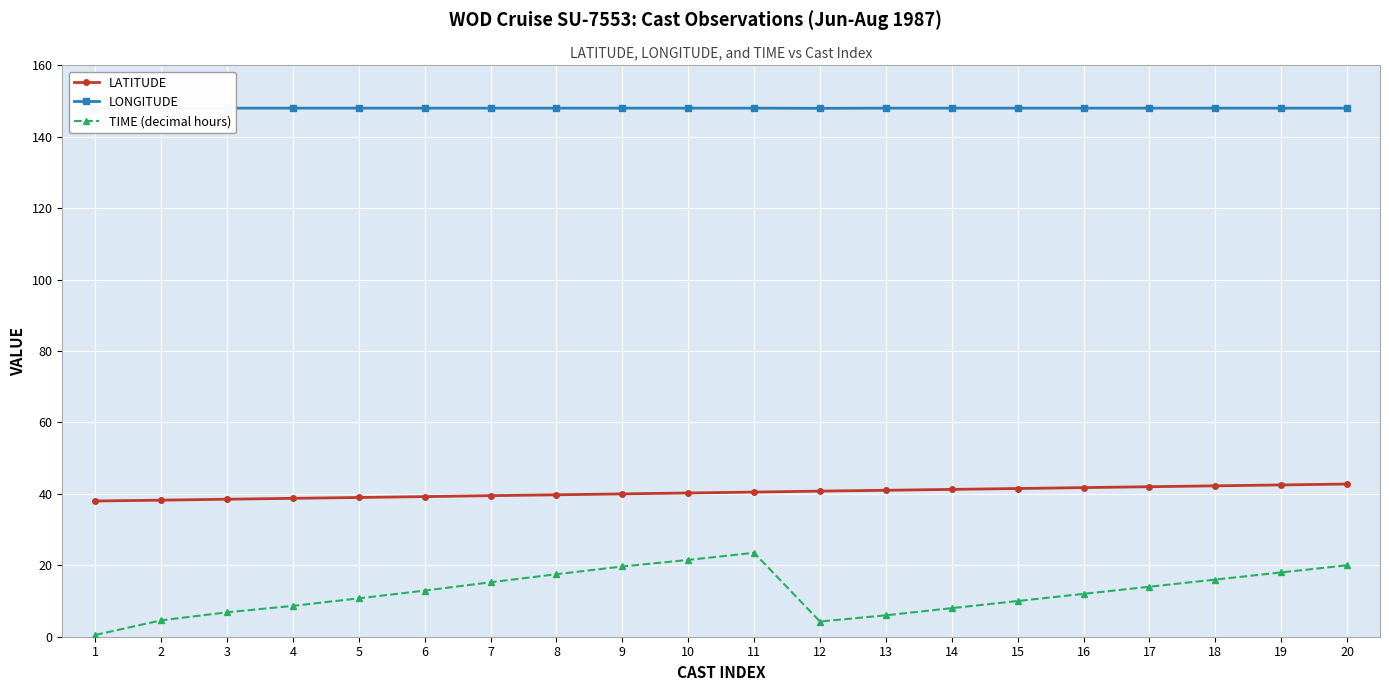

What is the difference between the second highest and minimum values in the LATITUDE series?

4.5